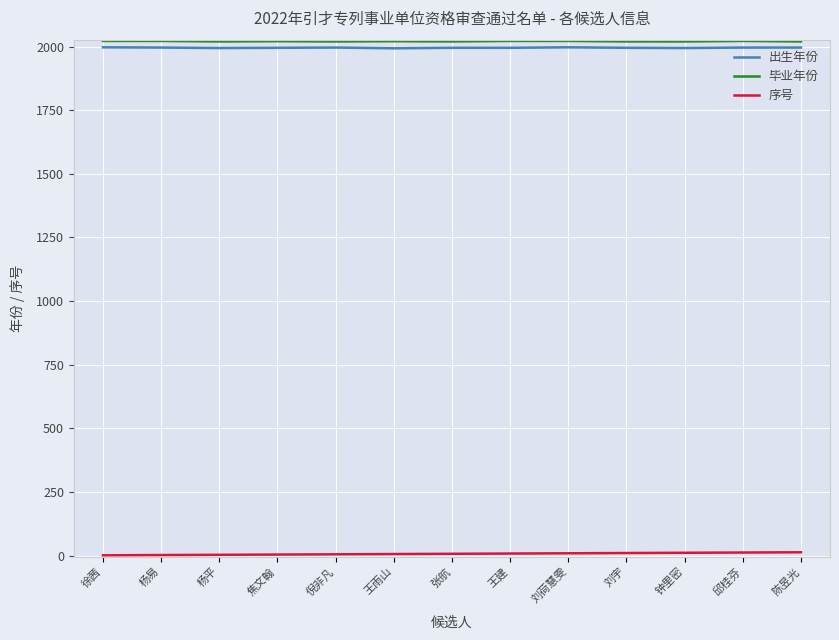

What is the highest value of the 出生年份 series?

1997